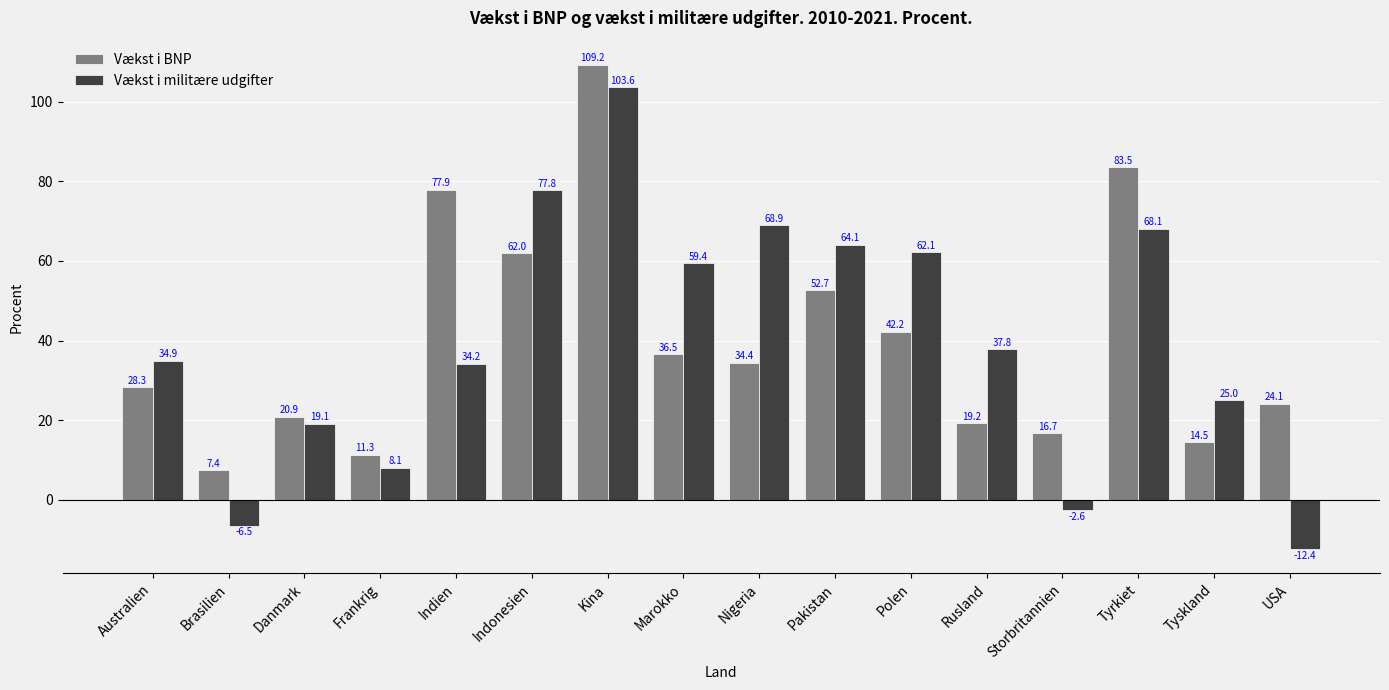

Rank the categories by Vækst i BNP value from highest to lowest.

Kina, Tyrkiet, Indien, Indonesien, Pakistan, Polen, Marokko, Nigeria, Australien, USA, Danmark, Rusland, Storbritannien, Tyskland, Frankrig, Brasilien